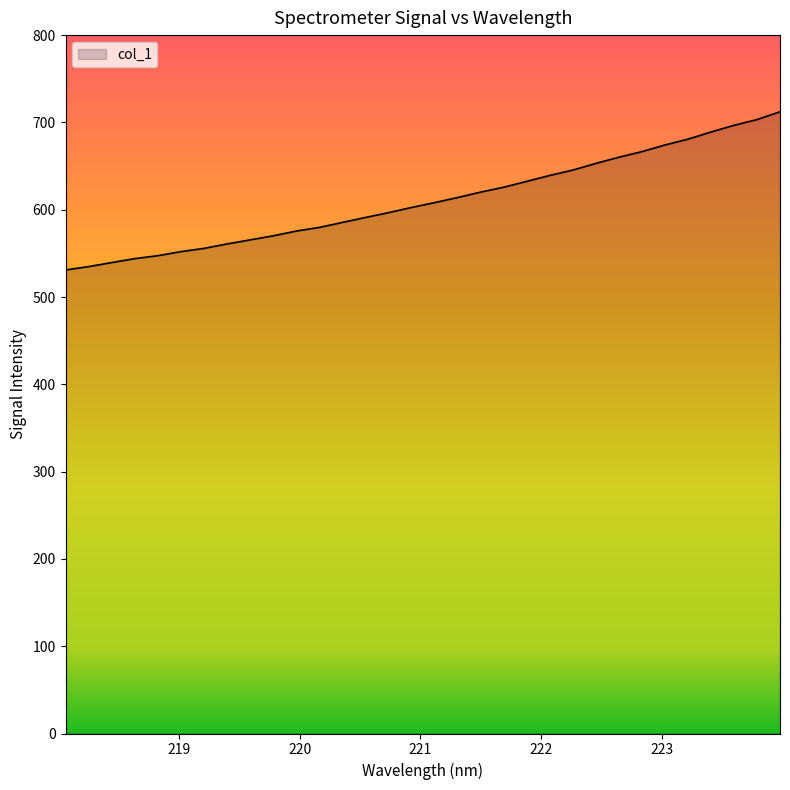

How many lines are shown in the chart?

1